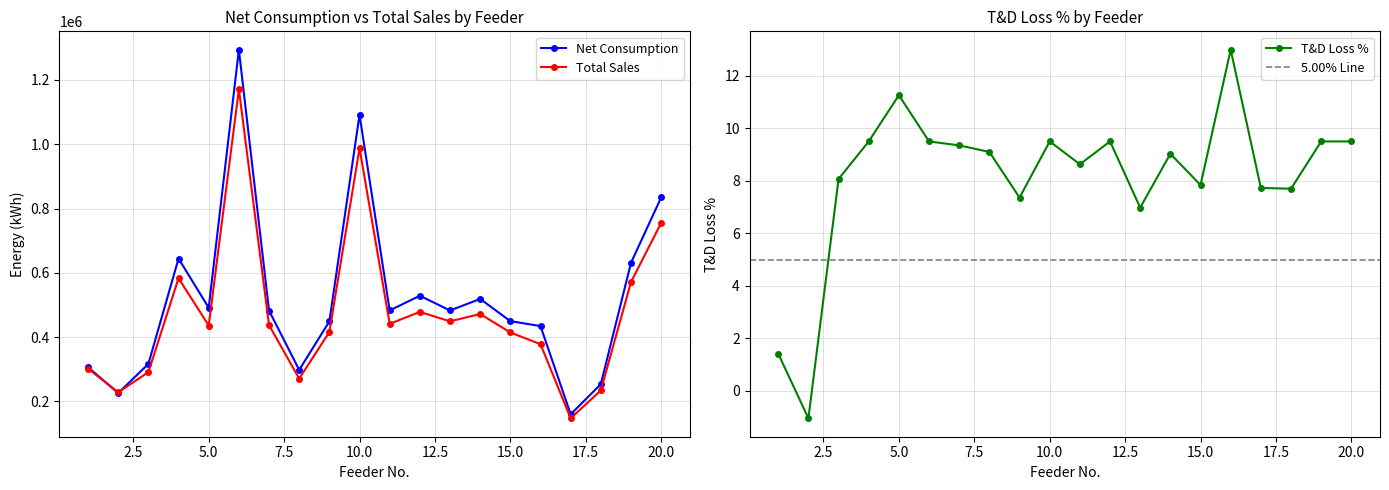

How many interior local valleys does the Net Consumption series have?

6